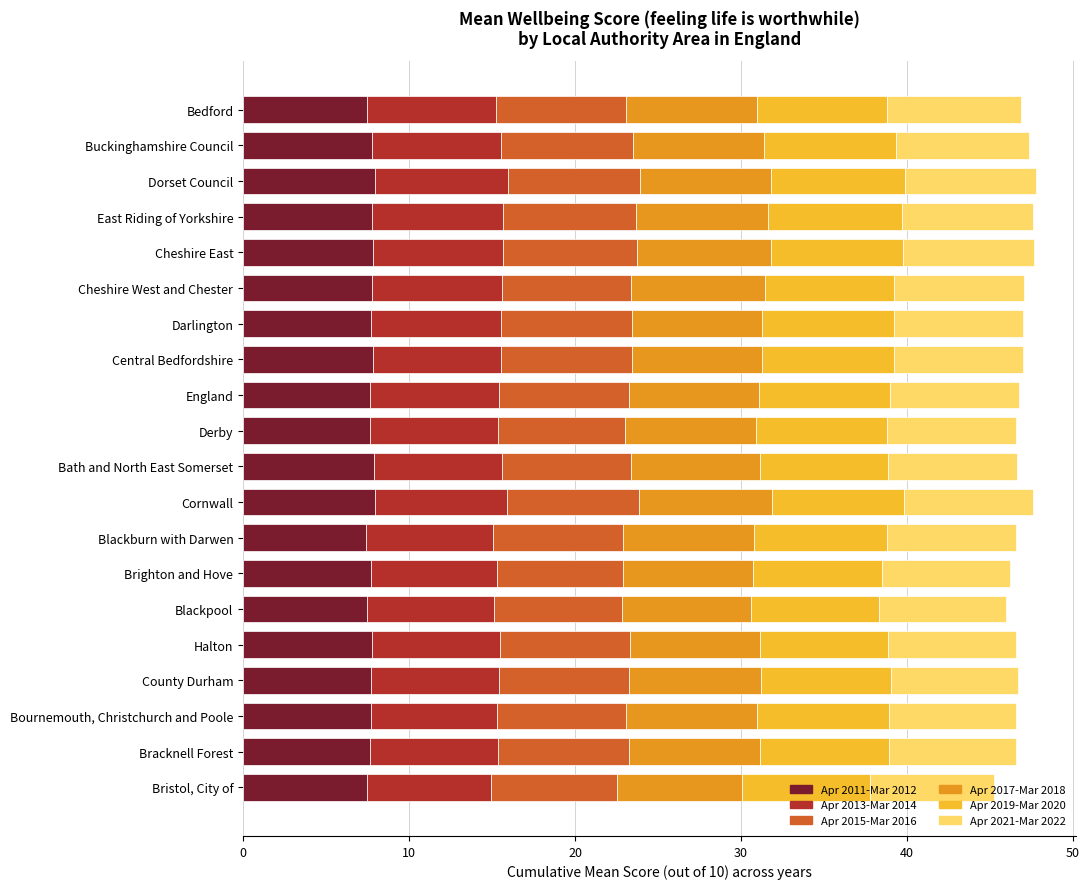

What is the total value across all series at Brighton and Hove?

46.2